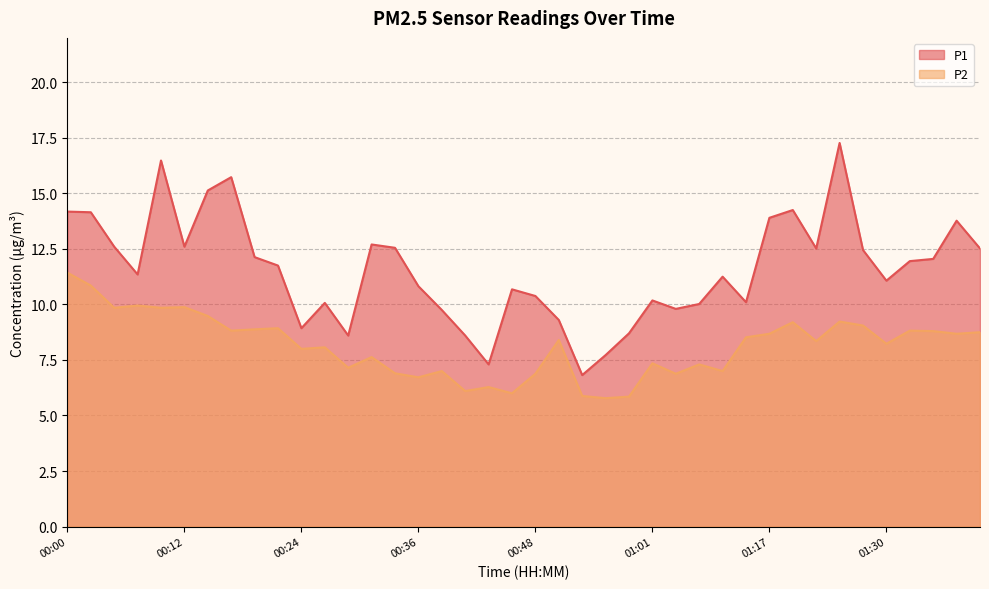

At 01:27, list the series in order from largest to smallest.

P1, P2